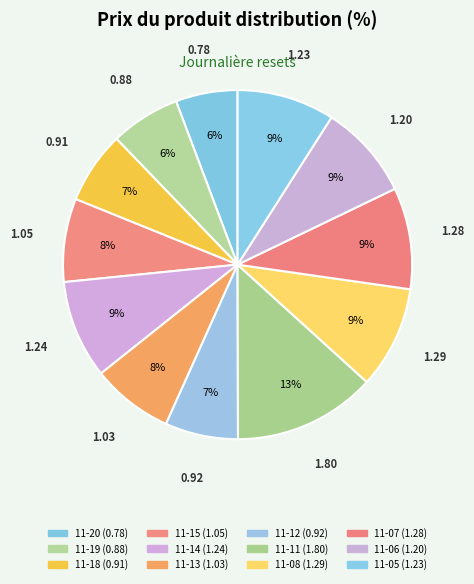

What is the smallest slice in the pie chart?

2024-11-20